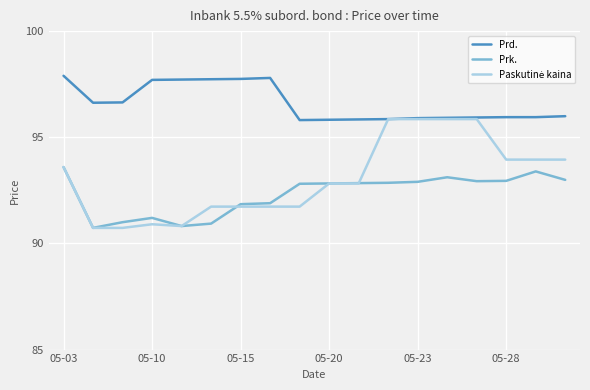

What is the highest value of the Prk. series?

93.6